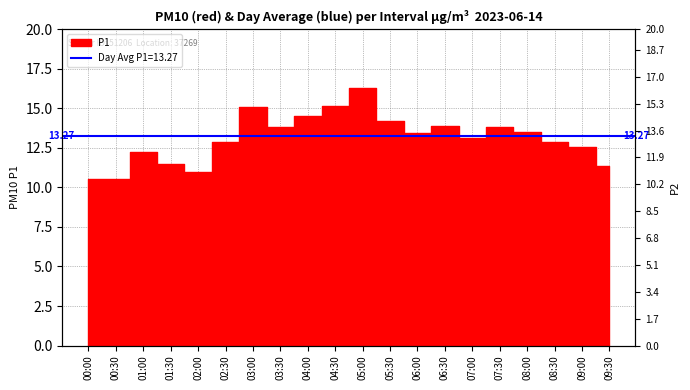

Where is the first local minimum?

02:00